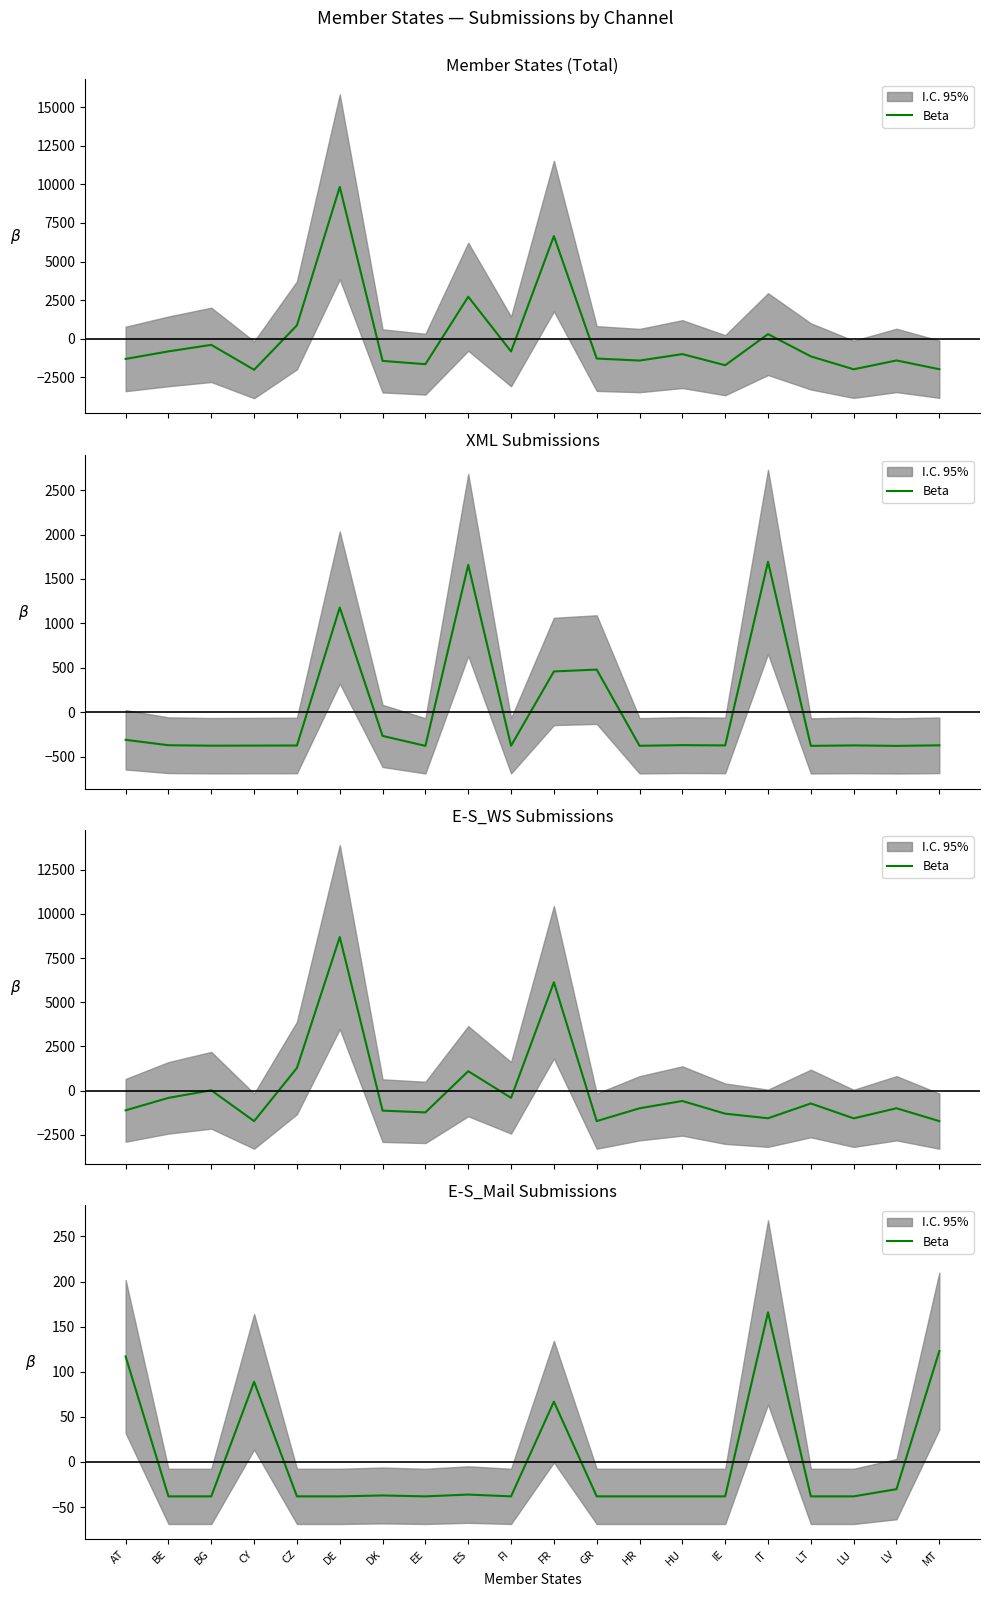

Which label corresponds to the largest value in the chart?

IT